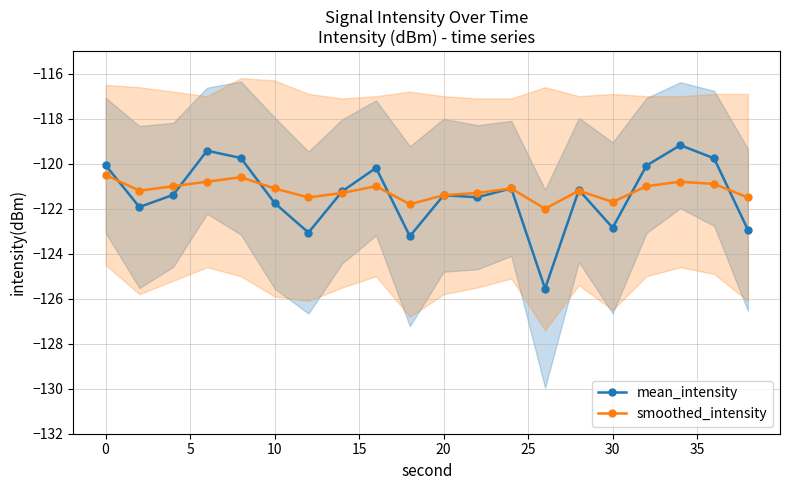

How many interior local valleys does the smoothed_intensity series have?

5